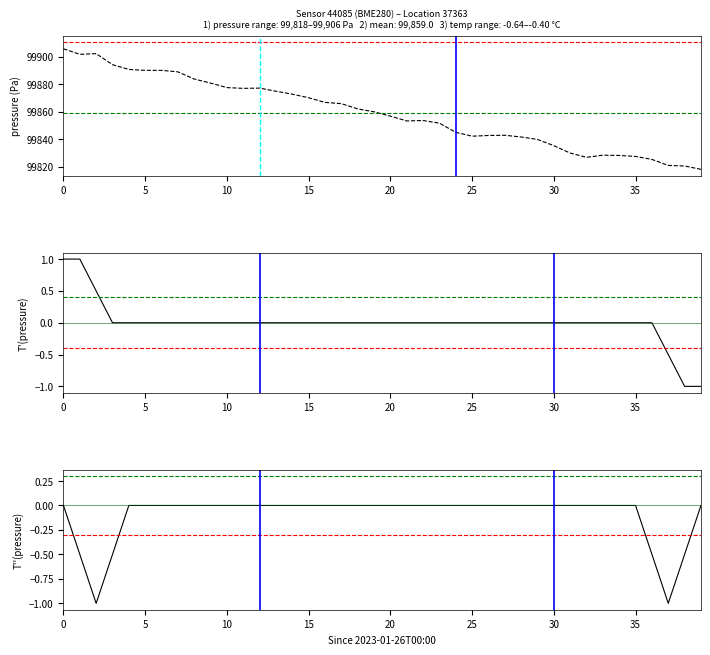

Which has a higher value, 0 or 15?

15